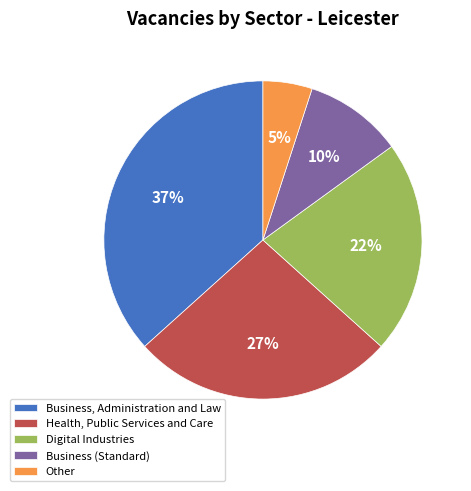

Is it true that Digital Industries is 14% of the pie?

False